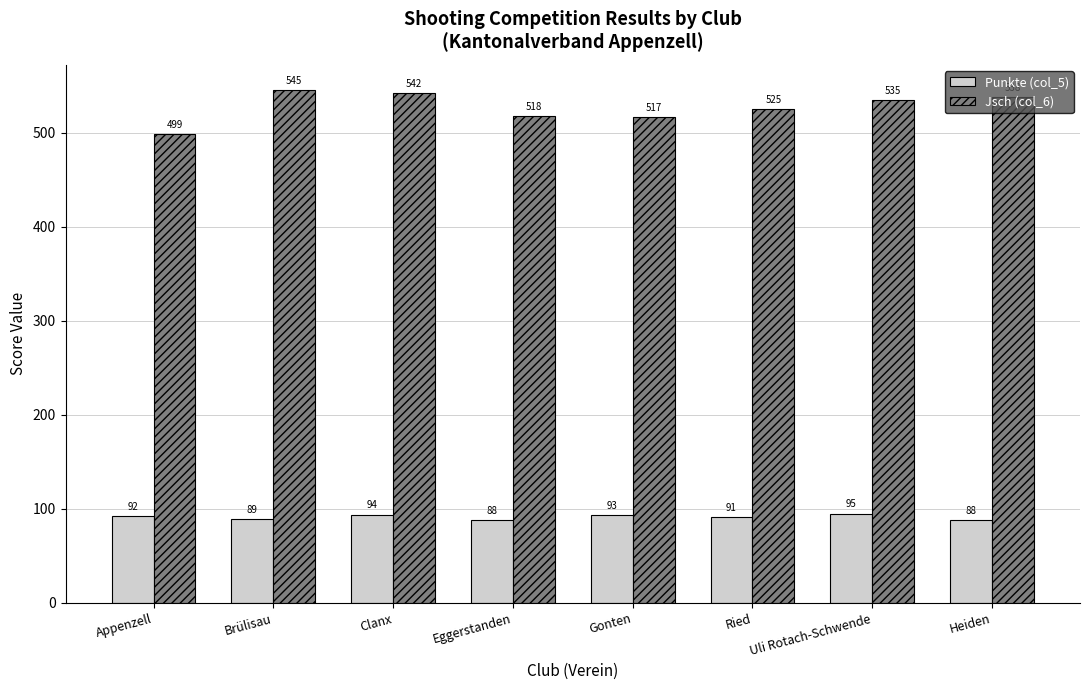

What is the difference between the highest and lowest values at Heiden?

450